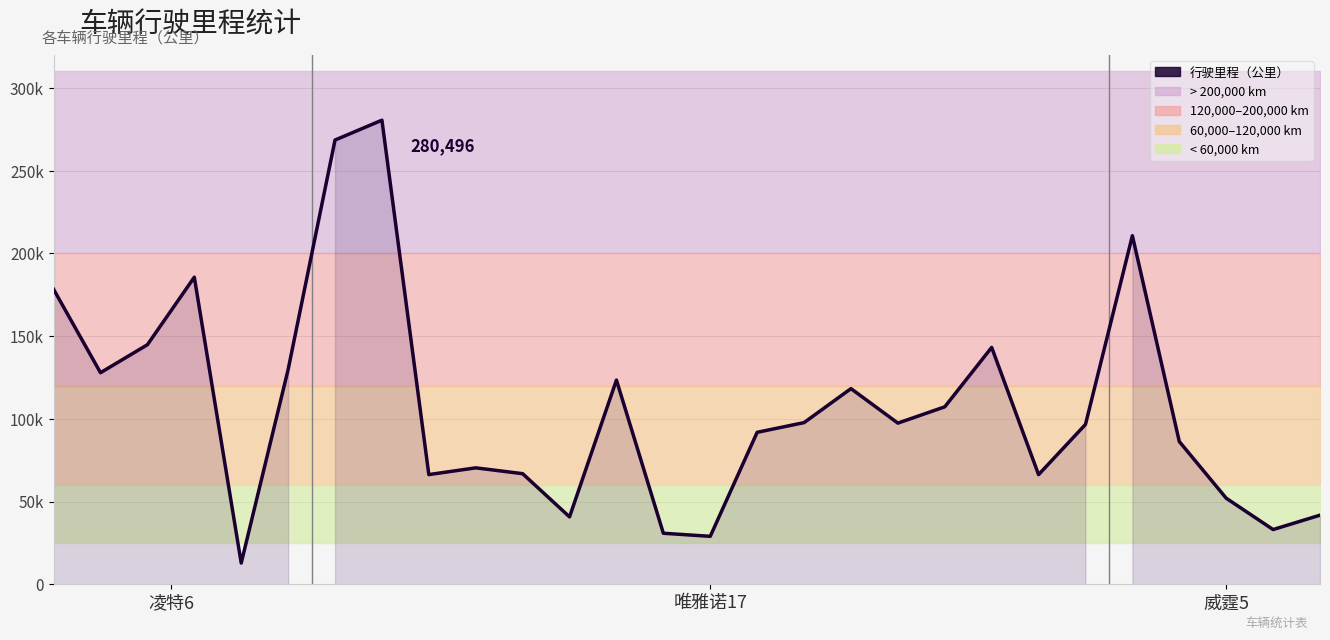

What is the difference between the second highest and minimum values?

255663